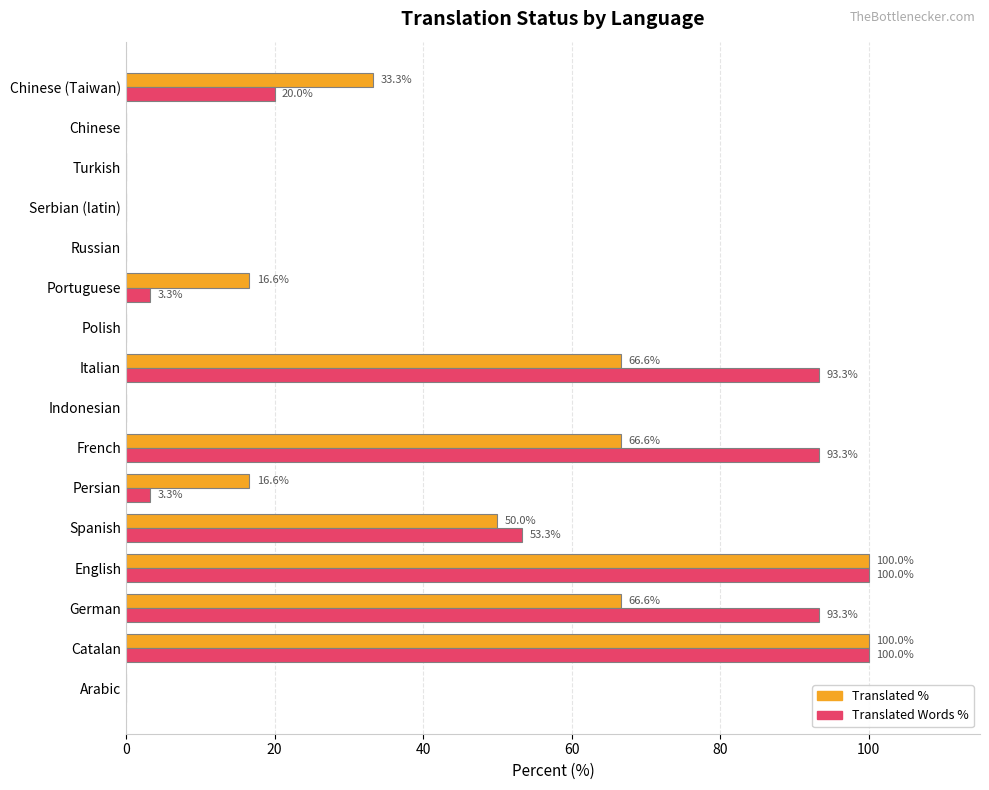

How many categories are shown in the chart?

16